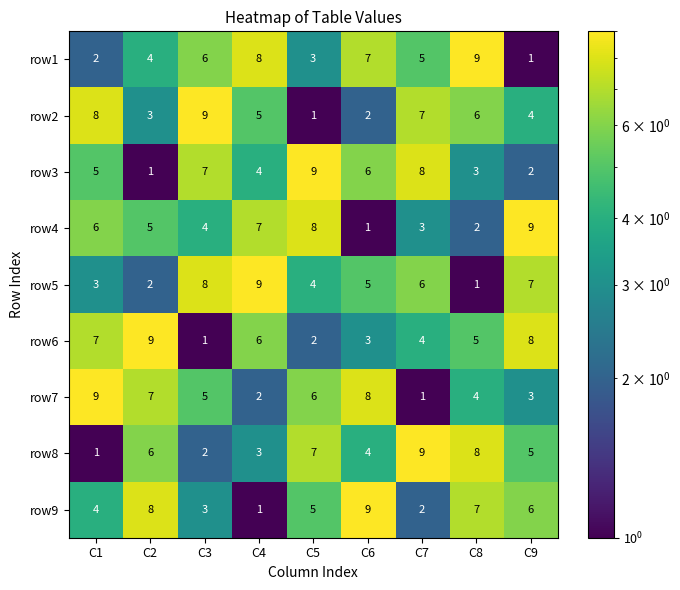

True or false: row4 has a value of 7 at C3.

False